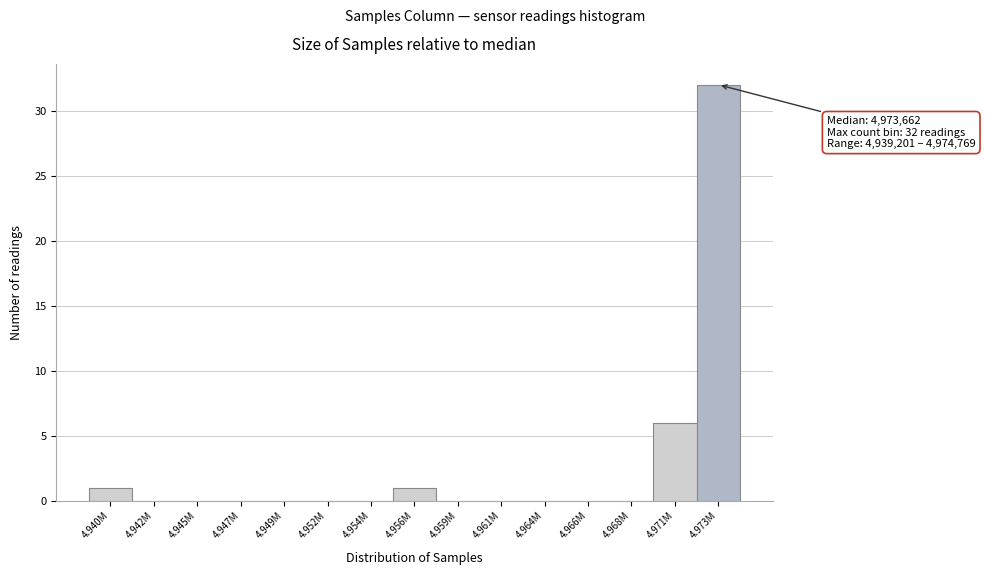

Reading left to right, what are all the values shown in this chart?

4.940M=1	4.942M=0	4.945M=0	4.947M=0	4.949M=0	4.952M=0	4.954M=0	4.956M=1	4.959M=0	4.961M=0	4.964M=0	4.966M=0	4.968M=0	4.971M=6	4.973M=32